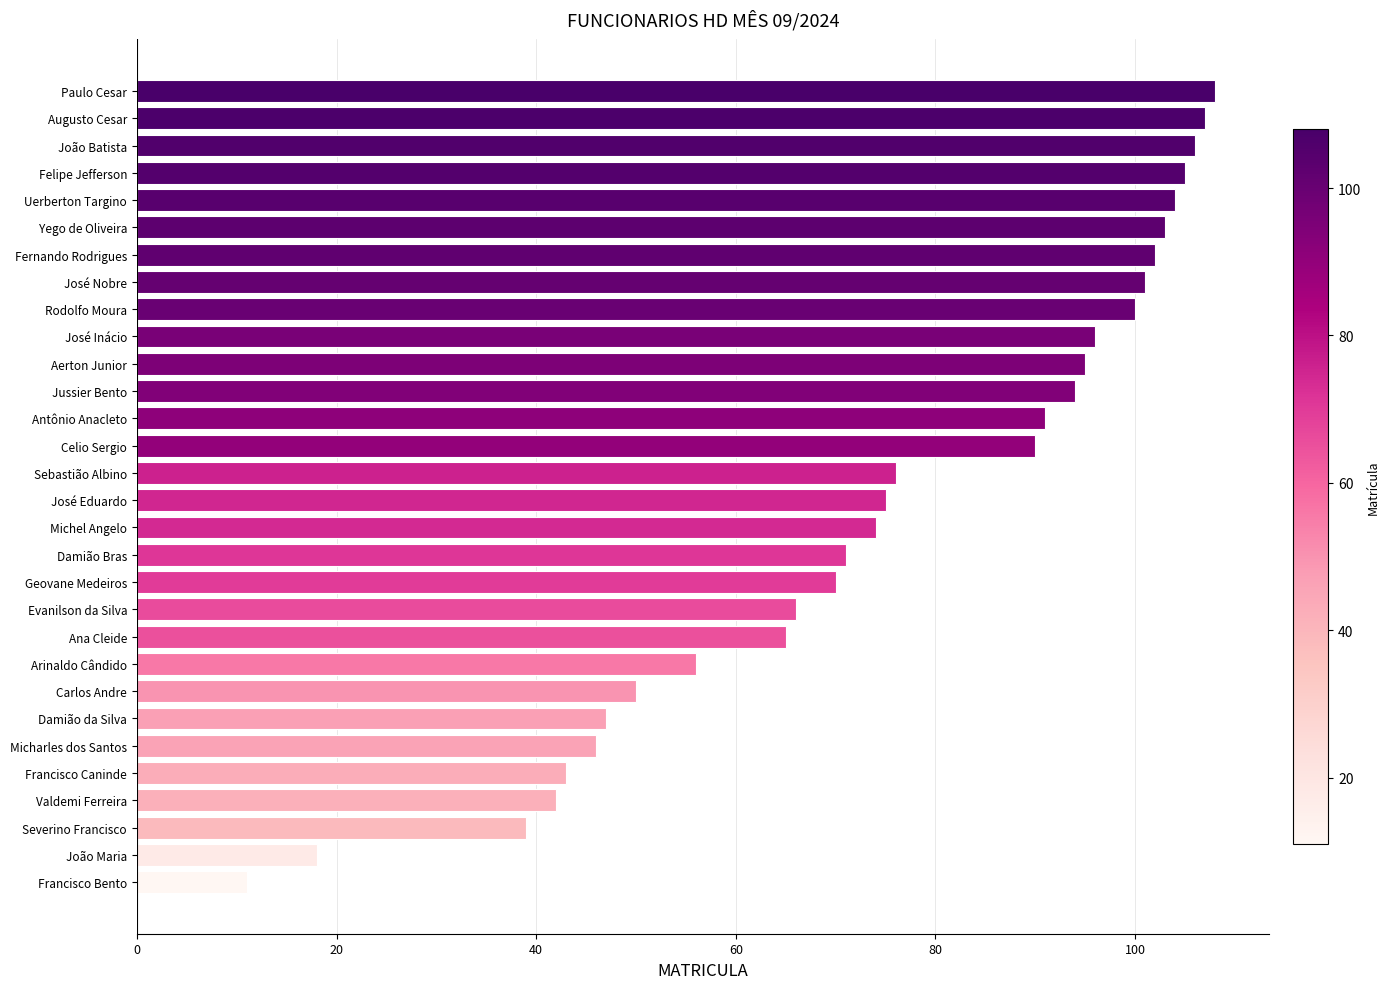

What is the approximate value at José Nobre?

101